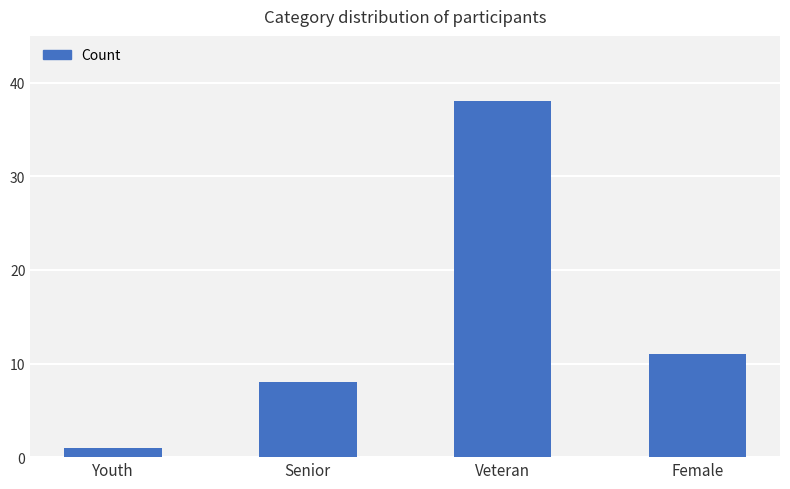

List the labels in order of value, largest first.

Veteran, Female, Senior, Youth